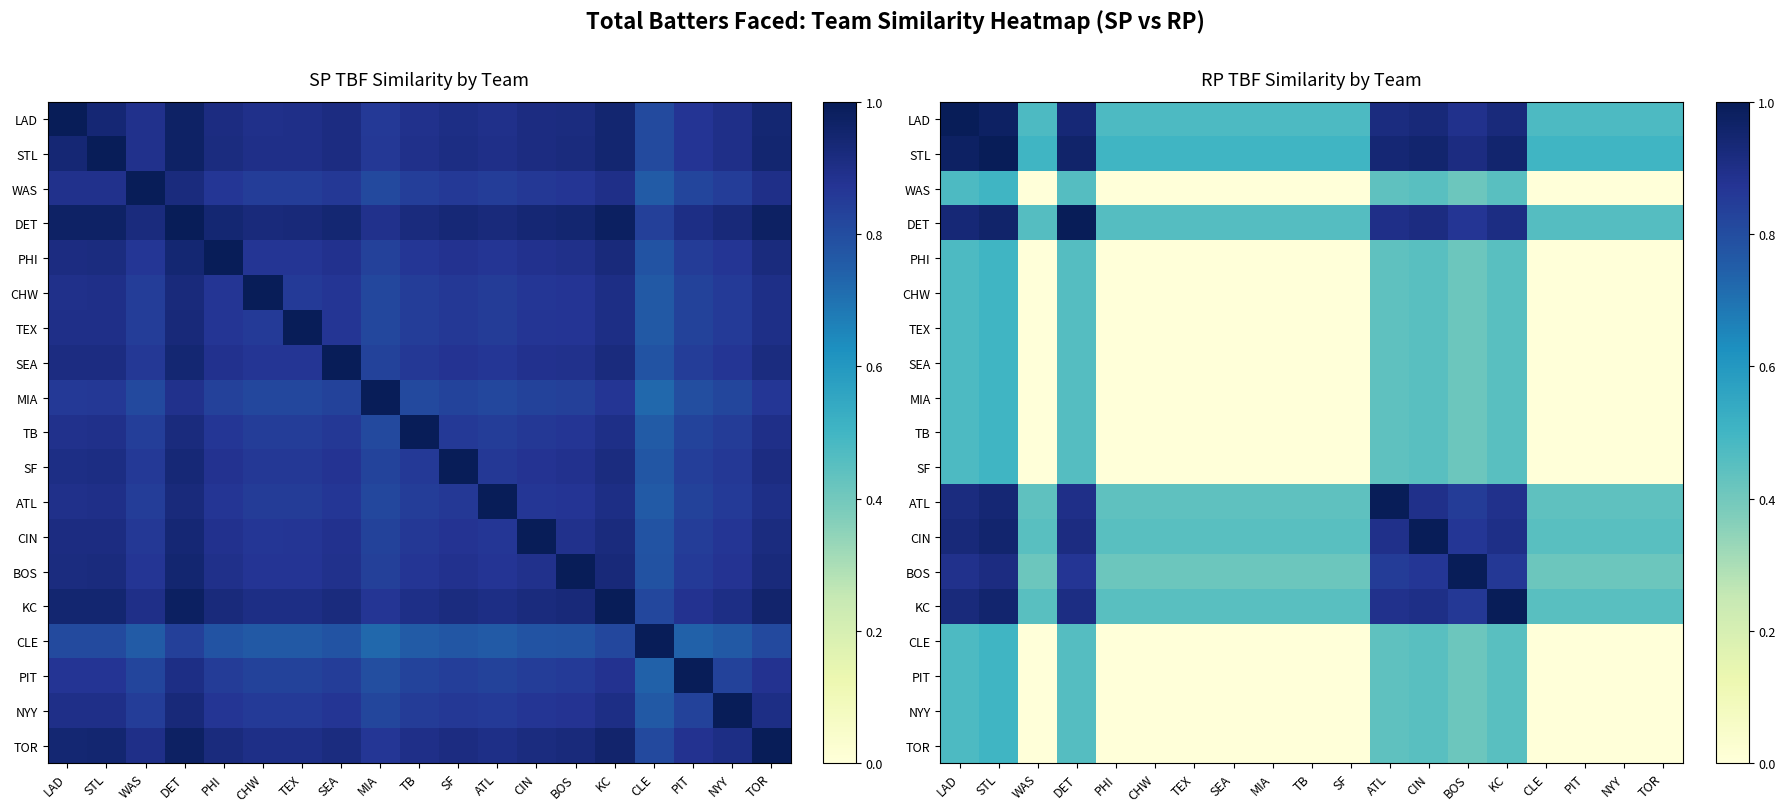

What is the total value across all series at CHW?

3.2